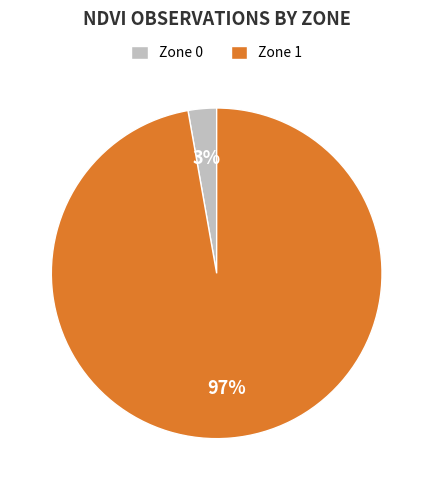

Which has a higher value, Zone 1 or Zone 0?

Zone 1